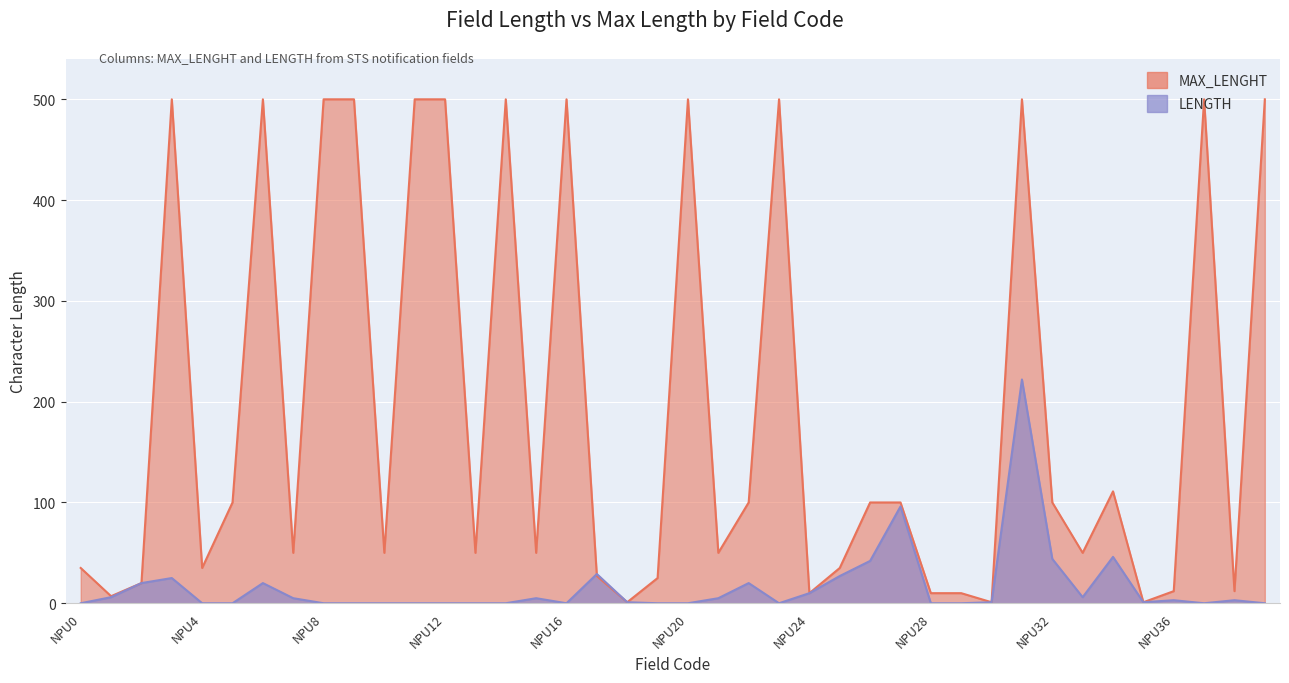

Where is the first local minimum?

NPU16